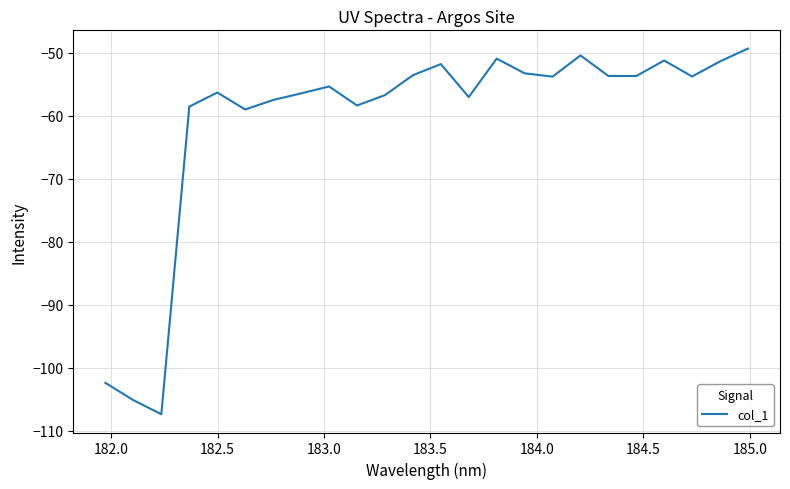

What is the greatest value displayed?

-49.4